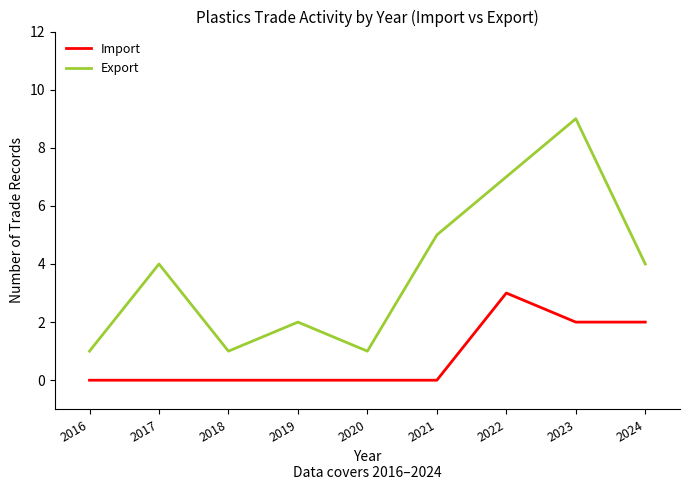

How many Import values are between 0 and 2?

8